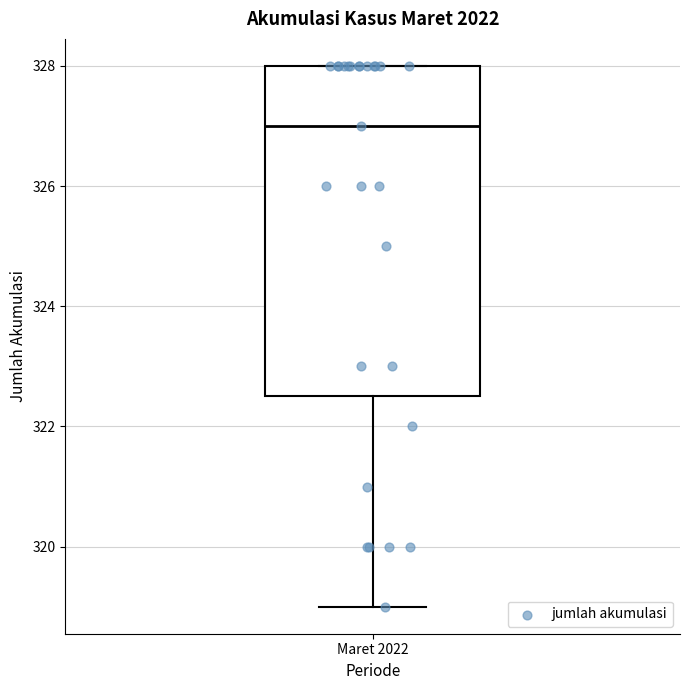

Read this box plot against the y-axis: the position of the median line, the range covered by the box, and the ends of both whiskers. The values are not printed on the chart, so give them approximately, as read against the axis.

median 327.0, box 322.6 to 328.0, whiskers 319.0 to 328.0